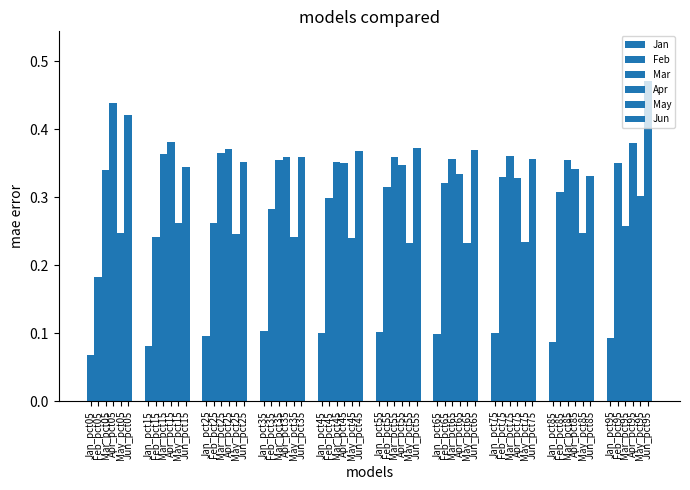

What is the smallest value displayed?

0.1